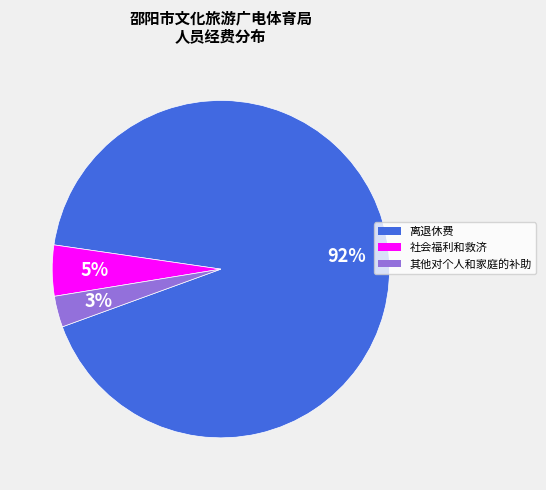

To the nearest percent, what is the combined percentage of 离退休费 and 社会福利和救济?

97%